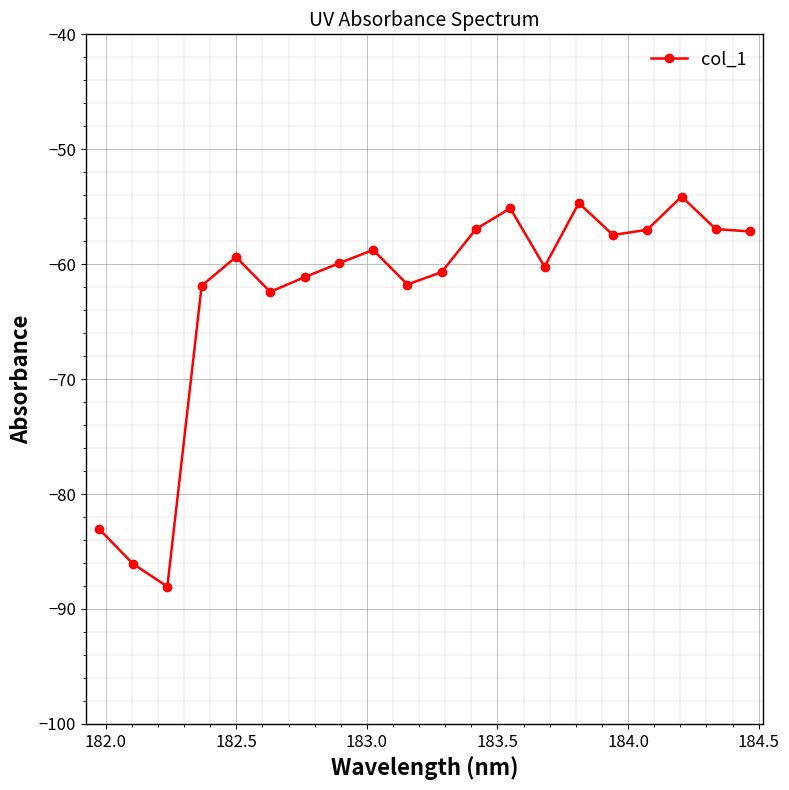

What is the minimum value shown in the chart?

-88.1